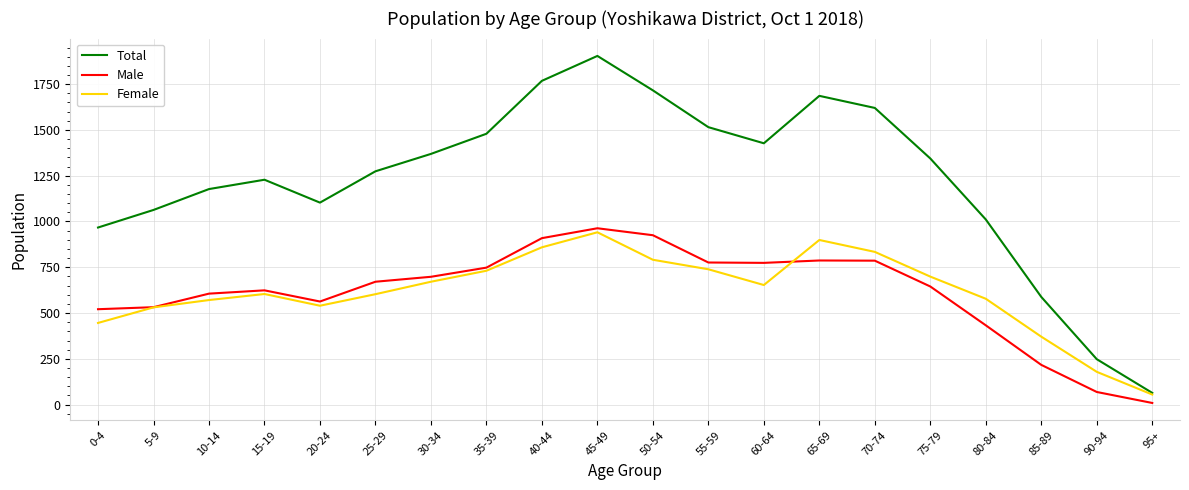

The Total series shows 1672 at 80-84. True or false?

False